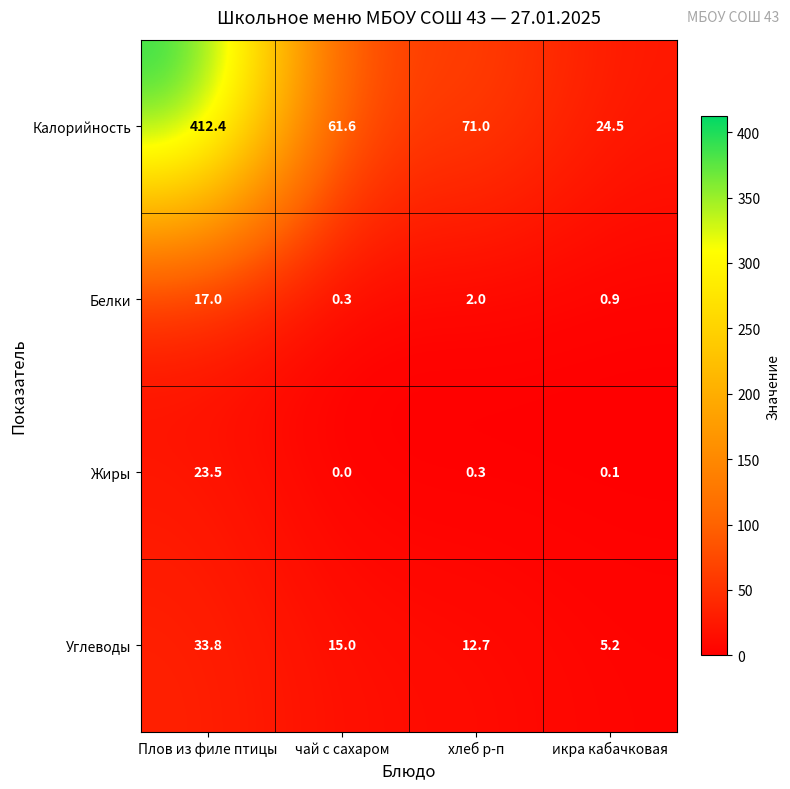

The Калорийность series shows 142.3 at Плов из филе птицы. True or false?

False